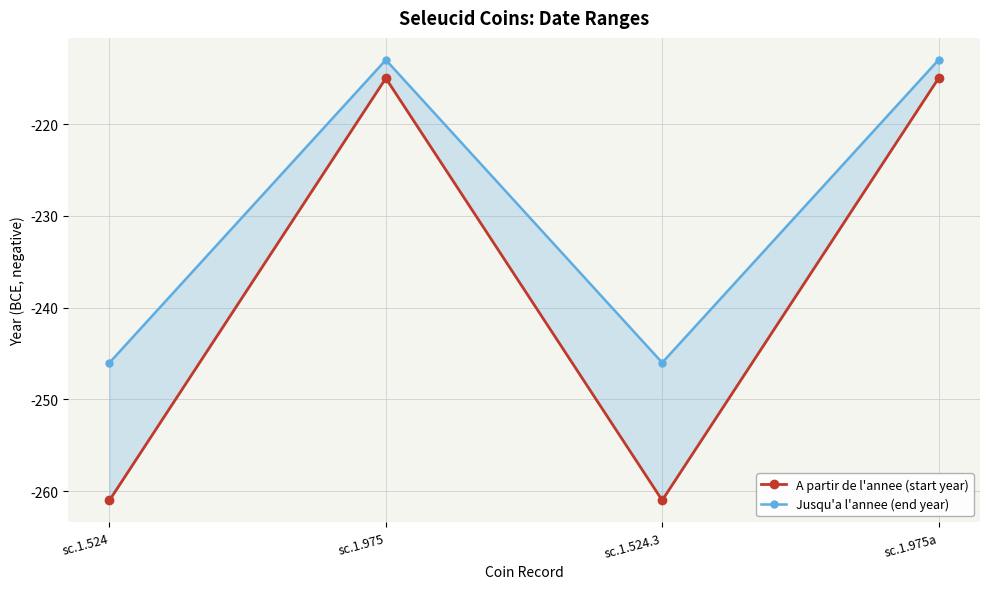

Is the value of Jusqu'a l'annee (end year) at sc.1.524.3 greater than the value of A partir de l'annee (start year) at sc.1.975?

No